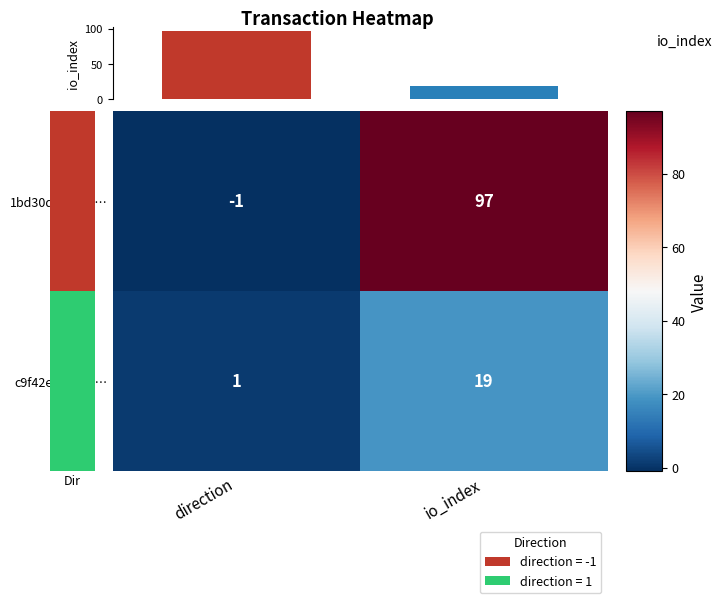

Where is io_index nearest to the value 58?

direction